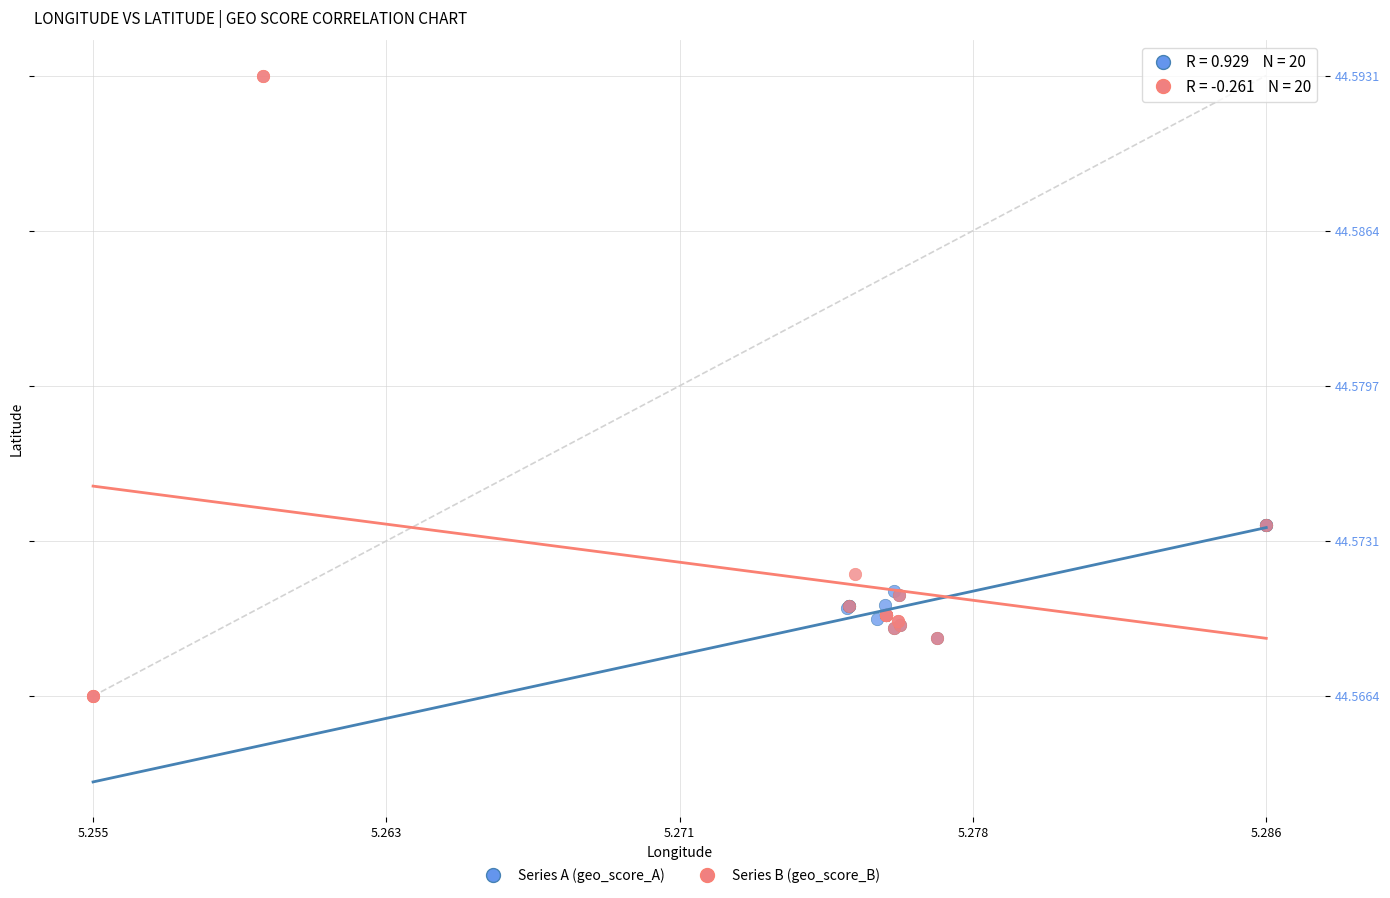

Which series contains the lowest Y value?

Series B (geo_score_B)